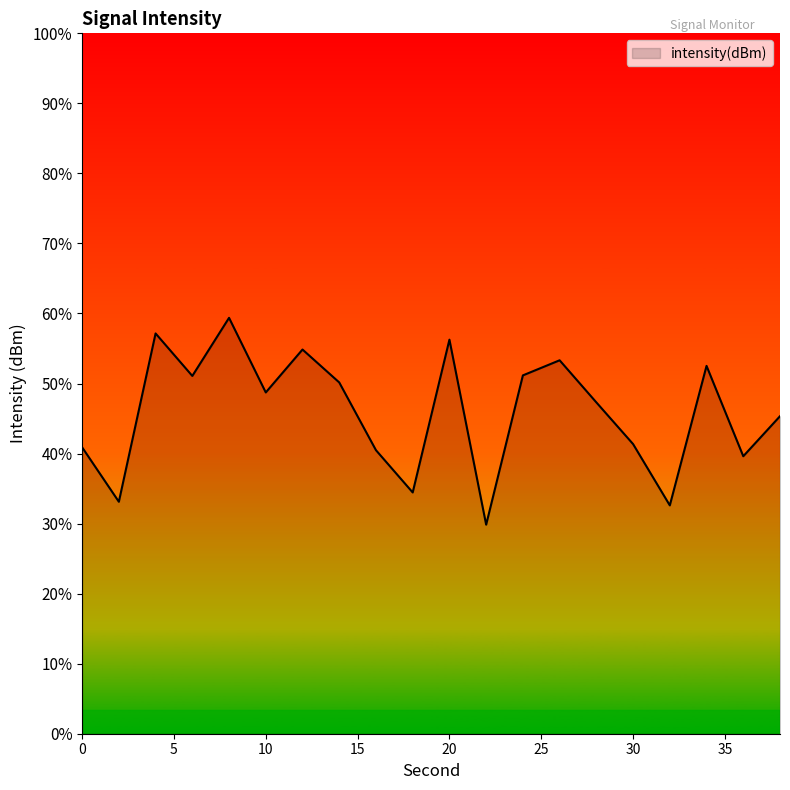

List the labels in order of value, smallest first.

22, 32, 2, 18, 36, 16, 0, 30, 38, 28, 10, 14, 6, 24, 34, 26, 12, 20, 4, 8